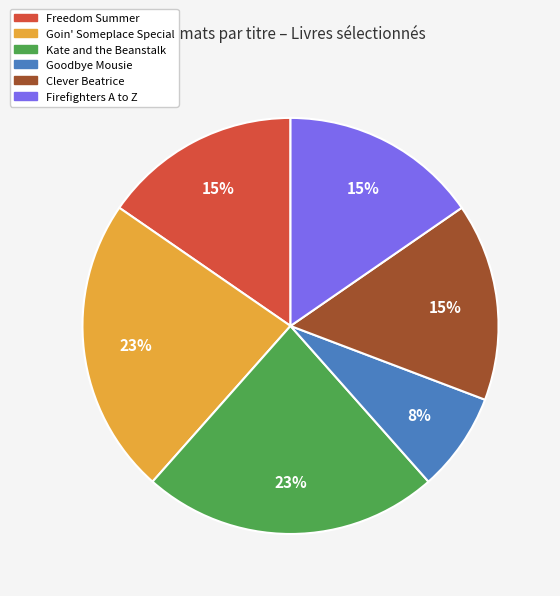

Which category has the smallest portion of the pie?

Goodbye Mousie